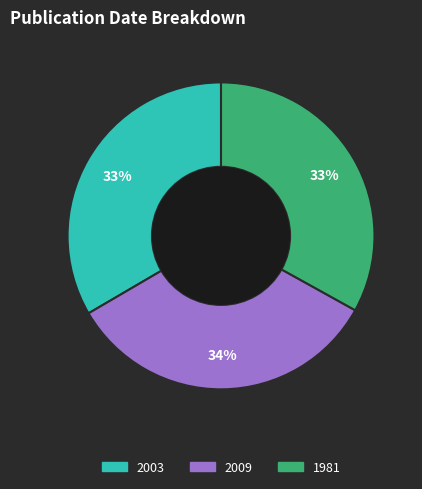

Is the sum of 2003 and 2009 greater than half?

Yes